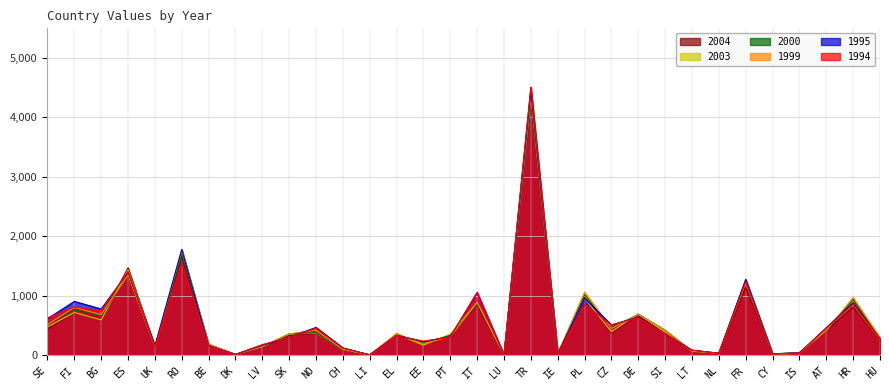

What is the sum of the 1995 values at UK and PT?

459